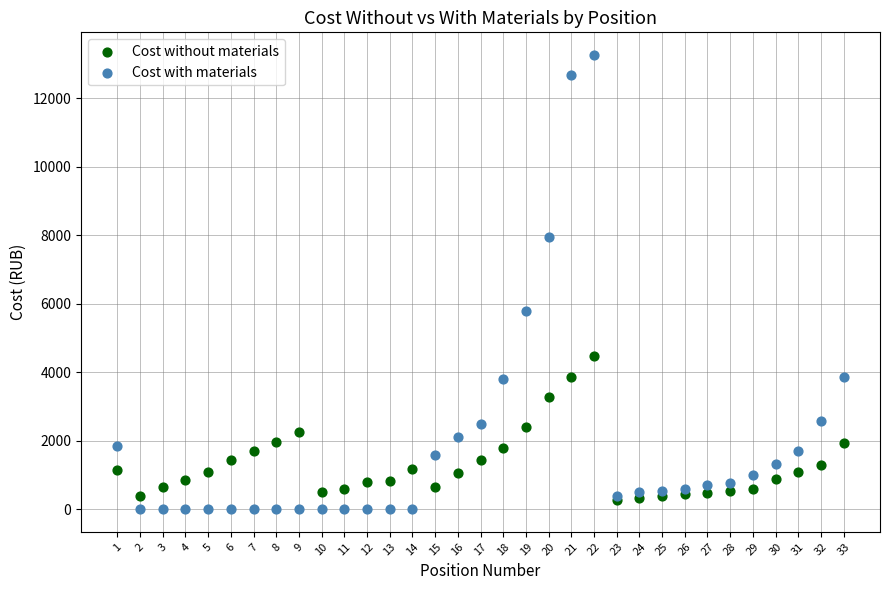

Which series reaches the minimum Y coordinate?

Cost with materials